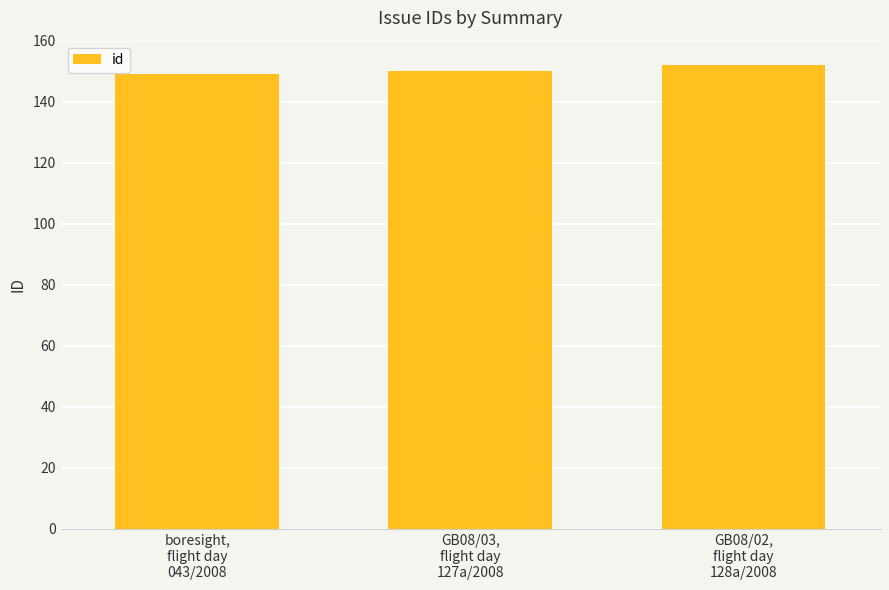

Between boresight,
flight day
043/2008 and GB08/02,
flight day
128a/2008, which is larger?

GB08/02,
flight day
128a/2008